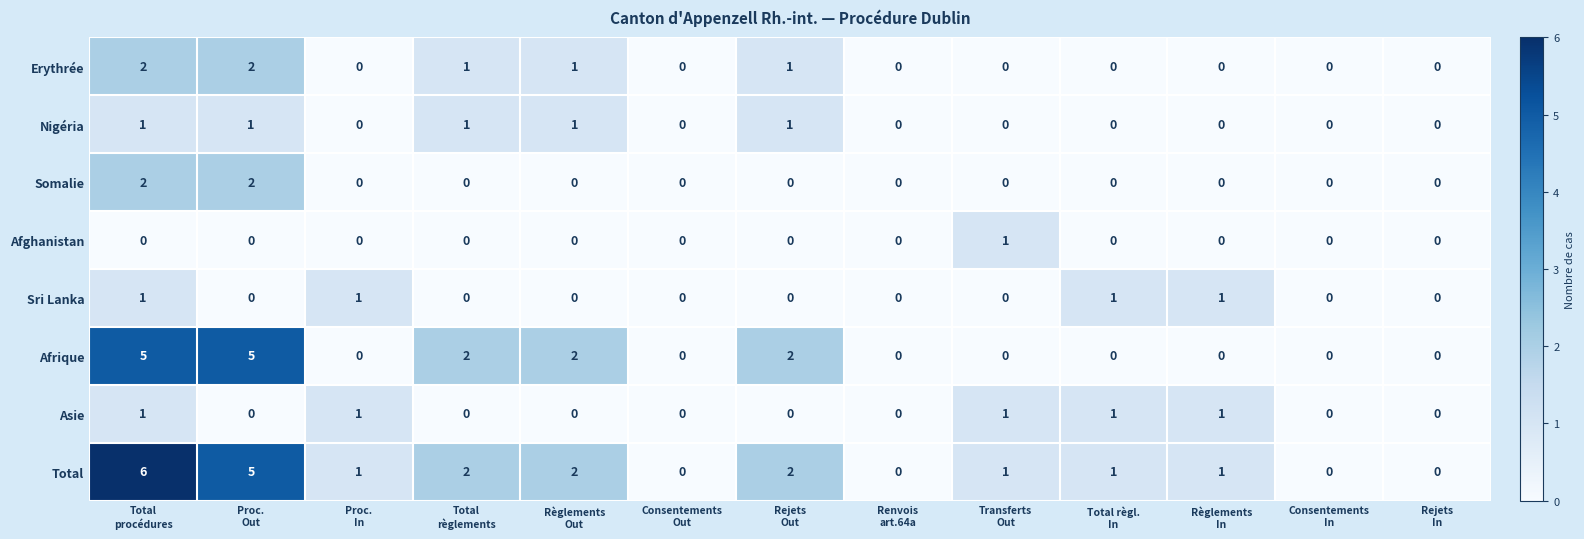

Which series has the largest range (max minus min)?

Total